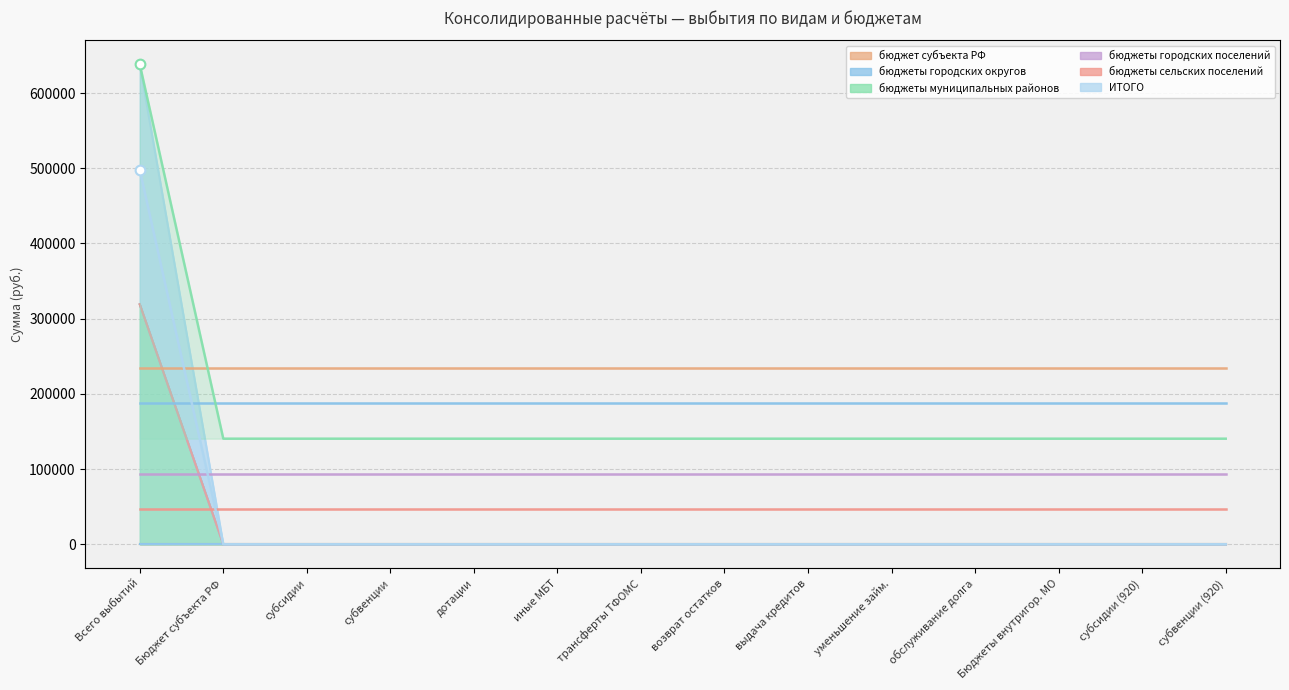

True or false: бюджеты городских округов and бюджеты сельских поселений intersect in this chart.

False